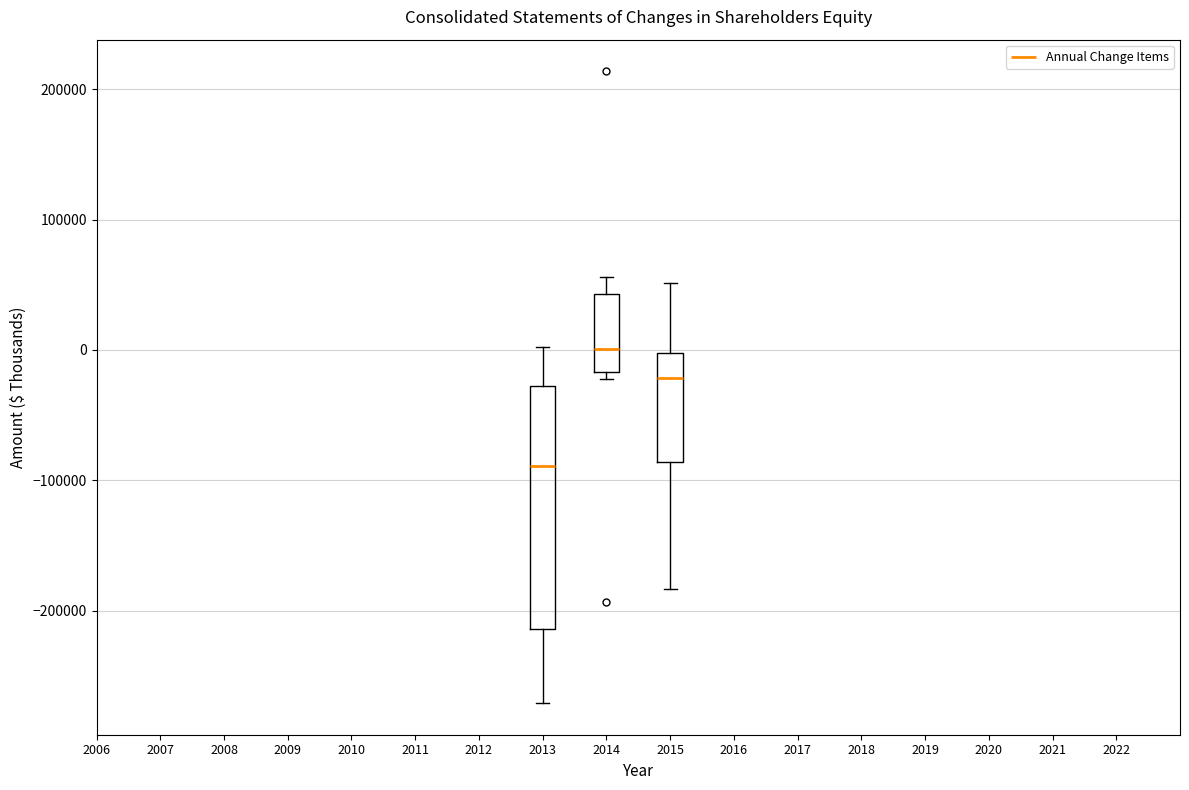

Where does the median line of the box at x = 2014 sit on the y-axis? The values are not printed on the chart, so give them approximately, as read against the axis.

0